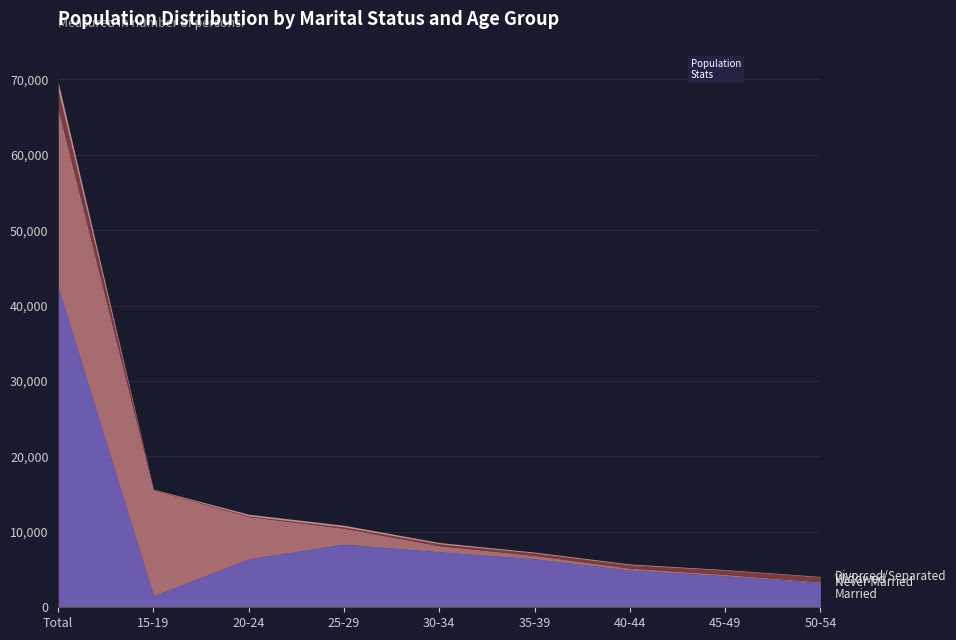

Read the Married value at 30-34.

7358